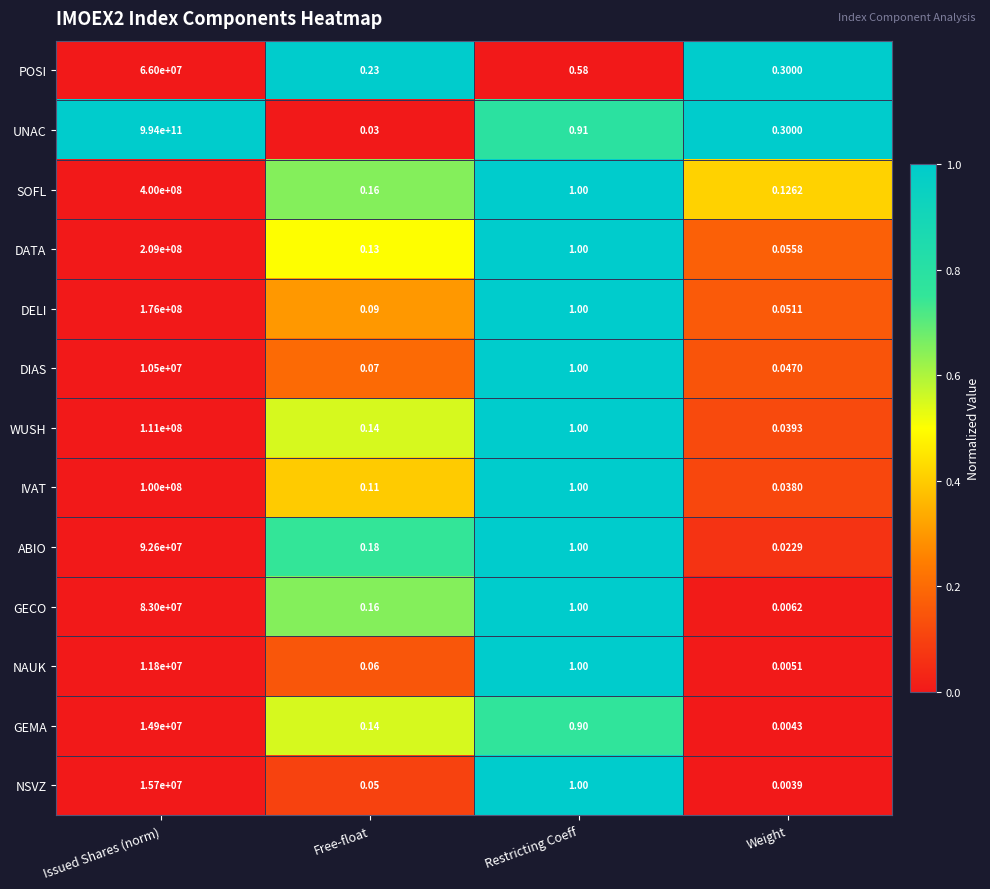

Where does the DELI series first go above 1?

Issued Shares (norm)